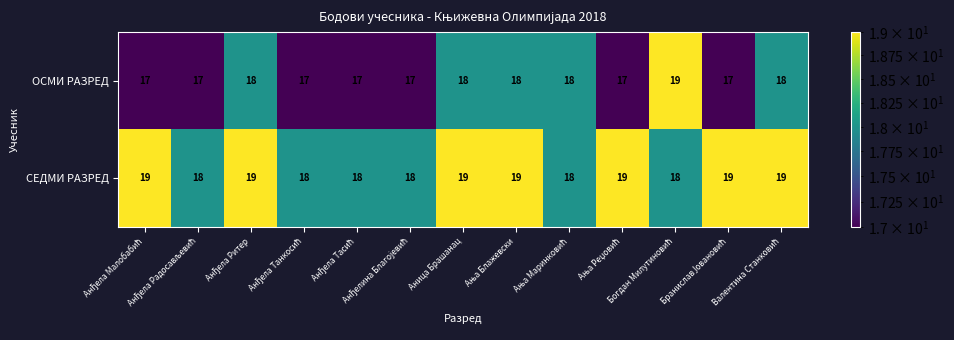

How many categories are shown in the chart?

13